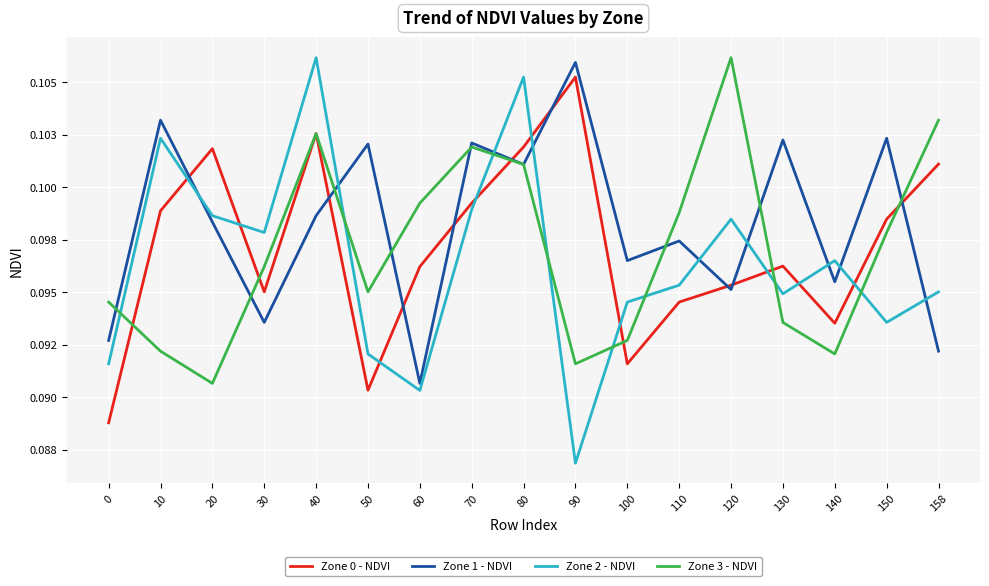

What are all the series names shown in the legend?

Zone 0 - NDVI, Zone 1 - NDVI, Zone 2 - NDVI, Zone 3 - NDVI